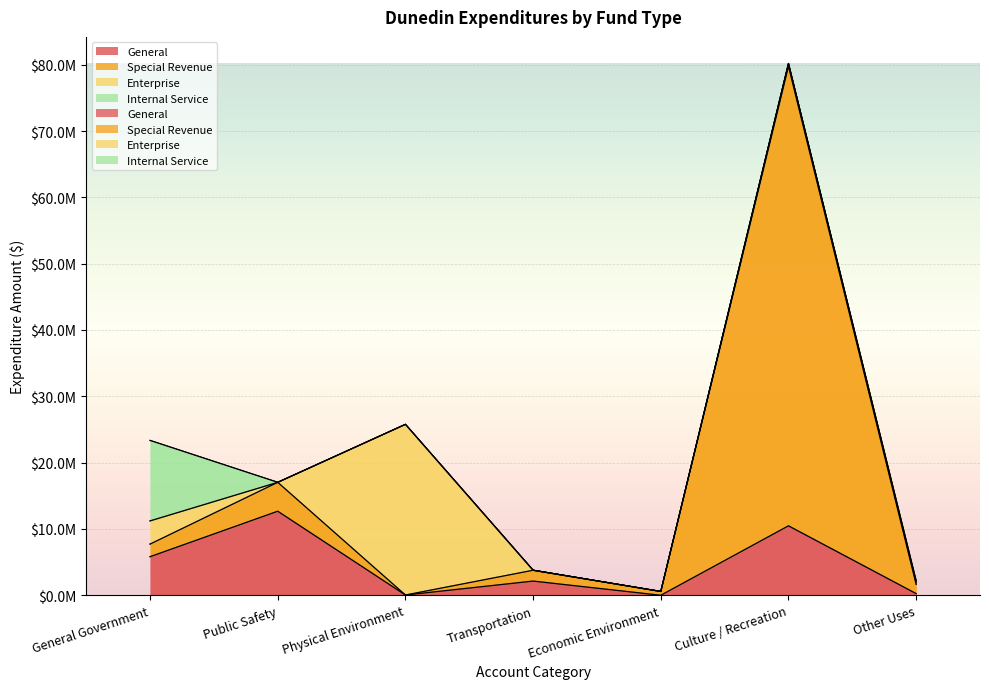

Which series has the widest spread of values?

Special Revenue